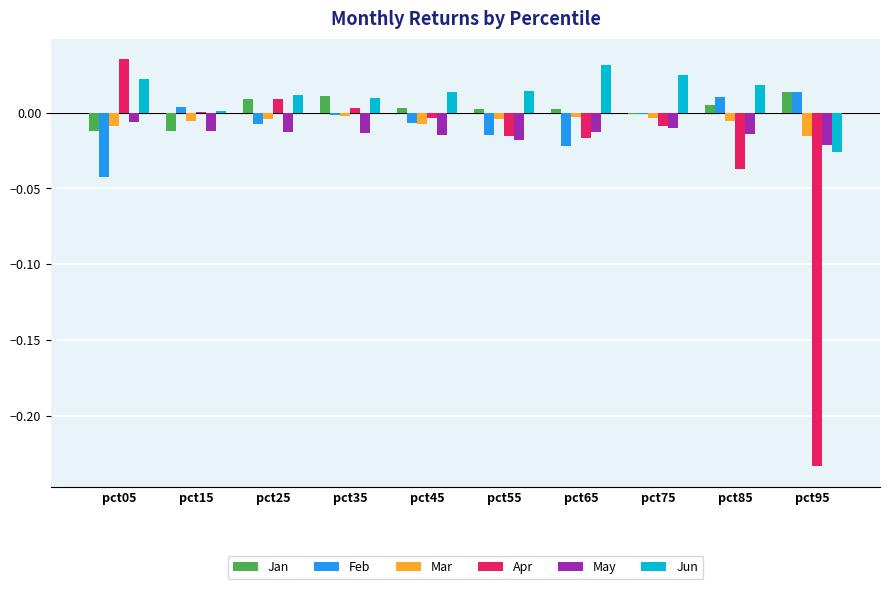

The Mar series shows -0.0 at pct75. True or false?

True